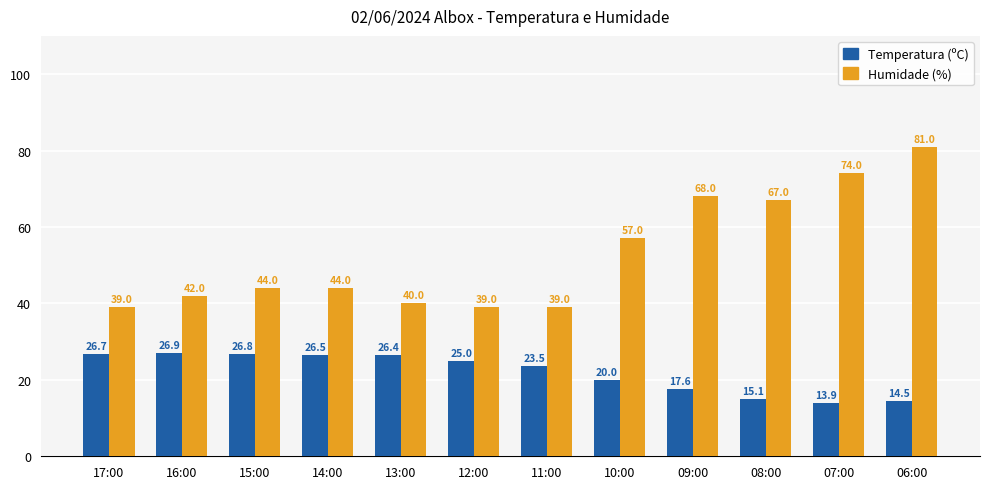

Between 12:00 and 07:00, which series saw the biggest shift?

Humidade (%)